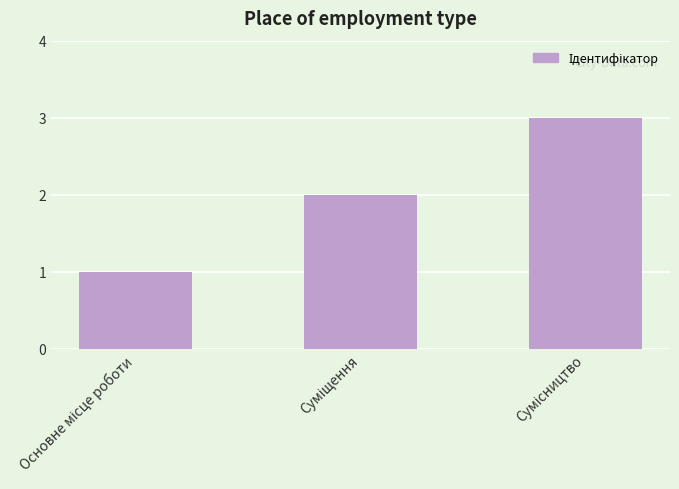

What is the maximum value shown in the chart?

3